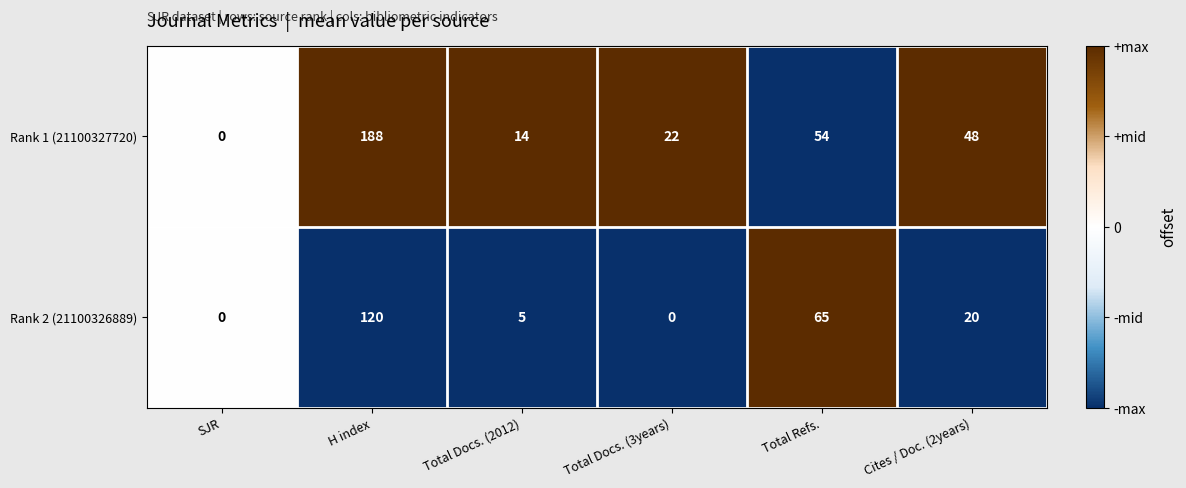

What is the sum of all Rank 2 (21100326889) values?

210